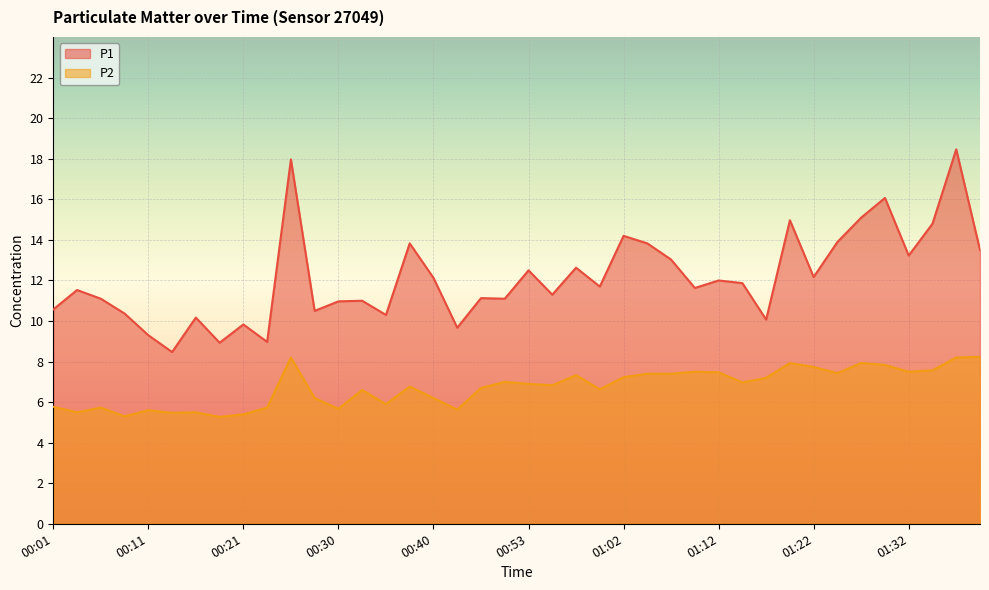

Count the number of categories in the chart.

40